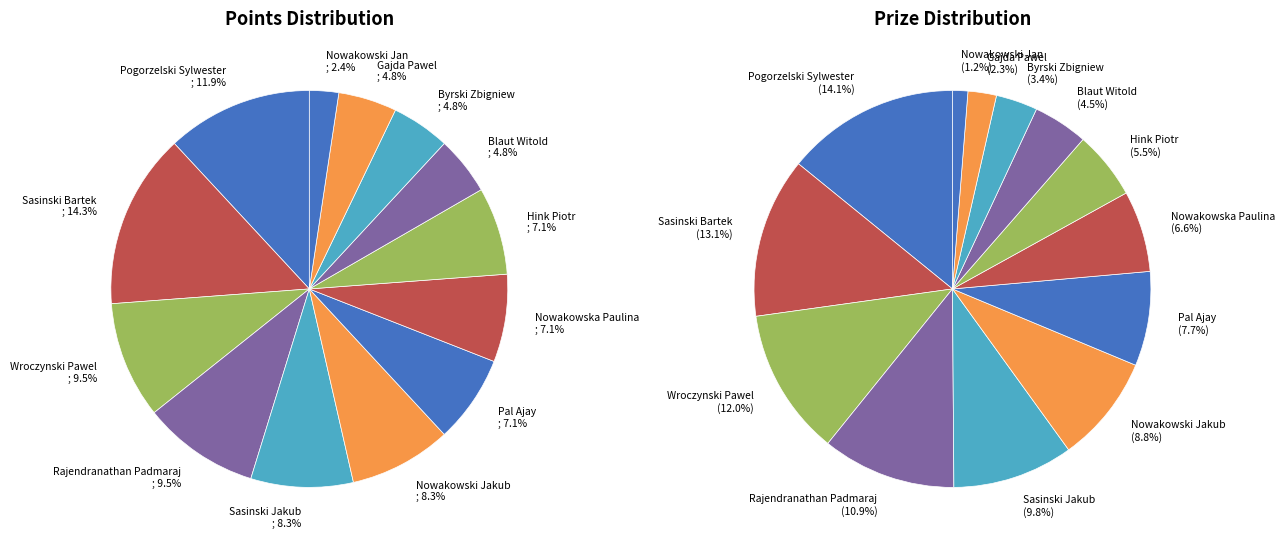

How many segments does this pie chart have?

13